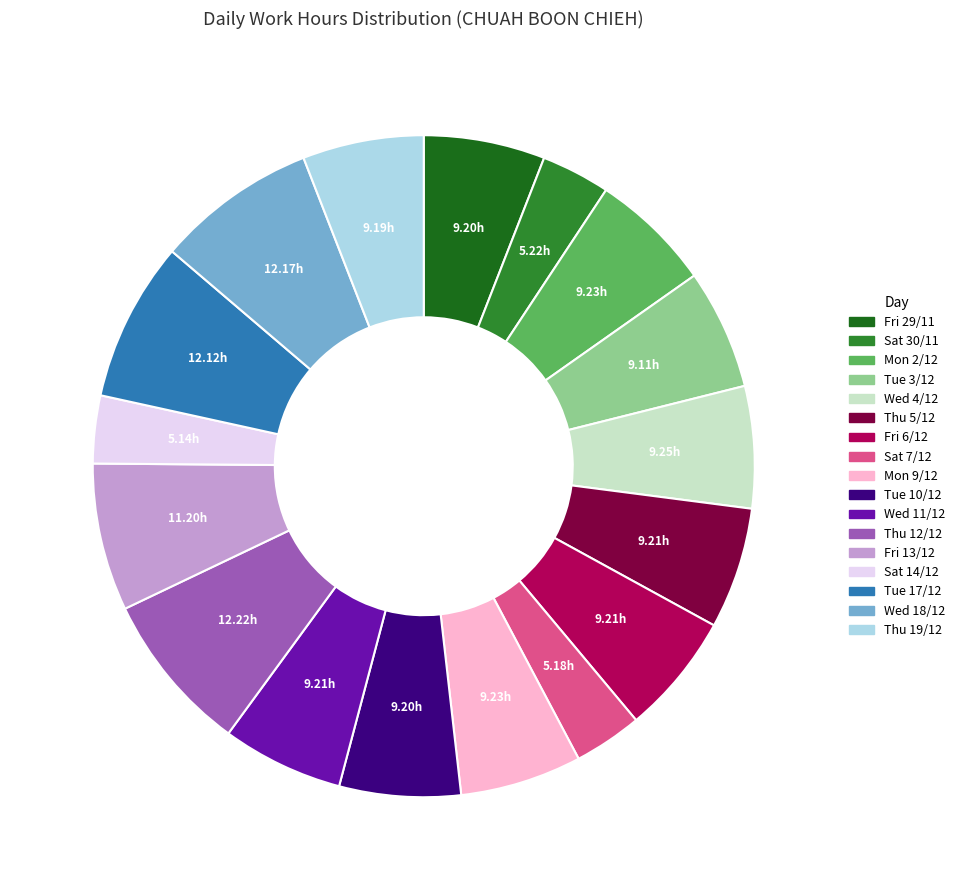

Is there a majority slice in this chart?

No